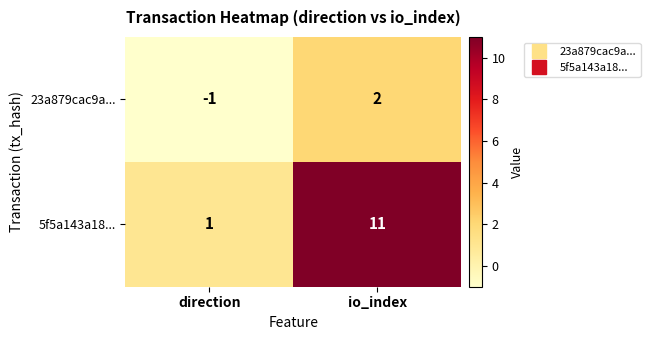

Which series has the largest range (max minus min)?

5f5a143a18...